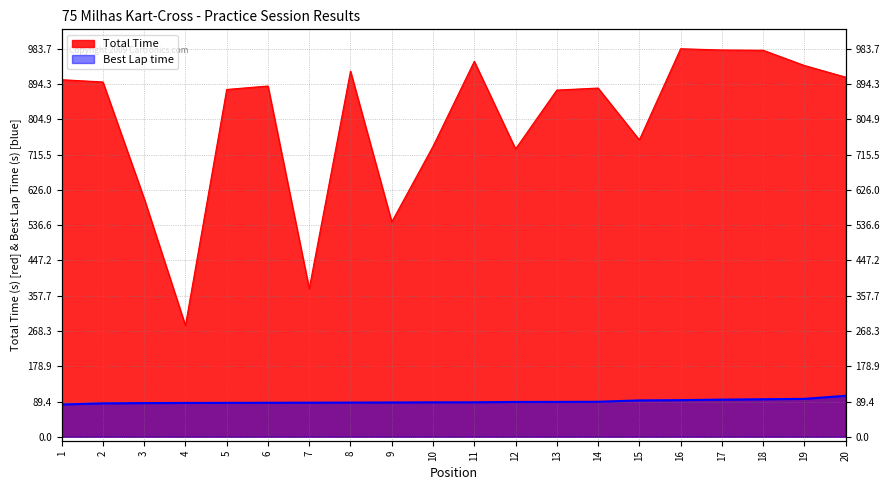

What is the value of the Best Lap time point at the 7th from the left?

86.4